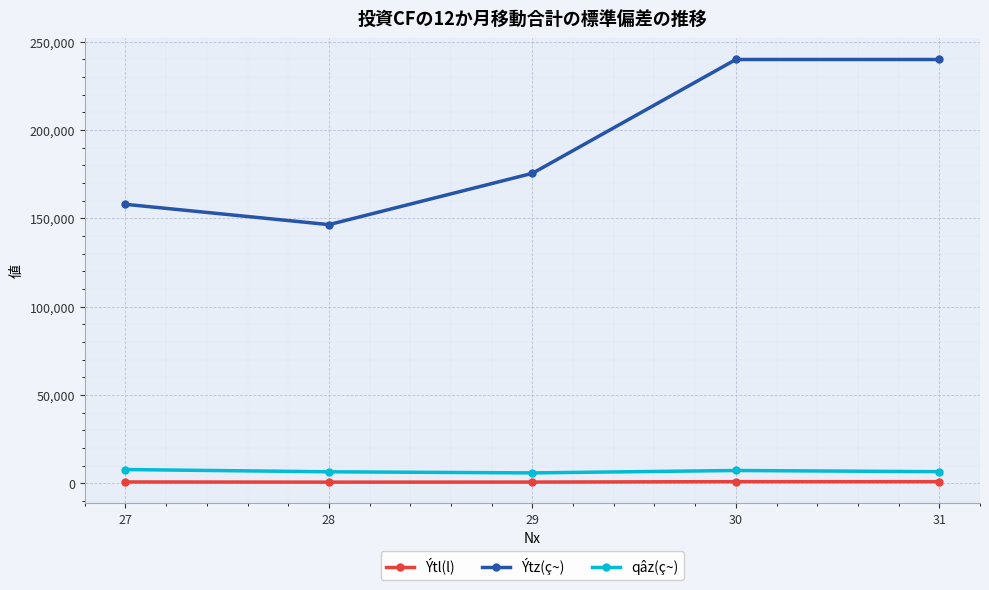

Rank the series at 30 from lowest to highest value.

Ýtl(l), qâz(ç~), Ýtz(ç~)